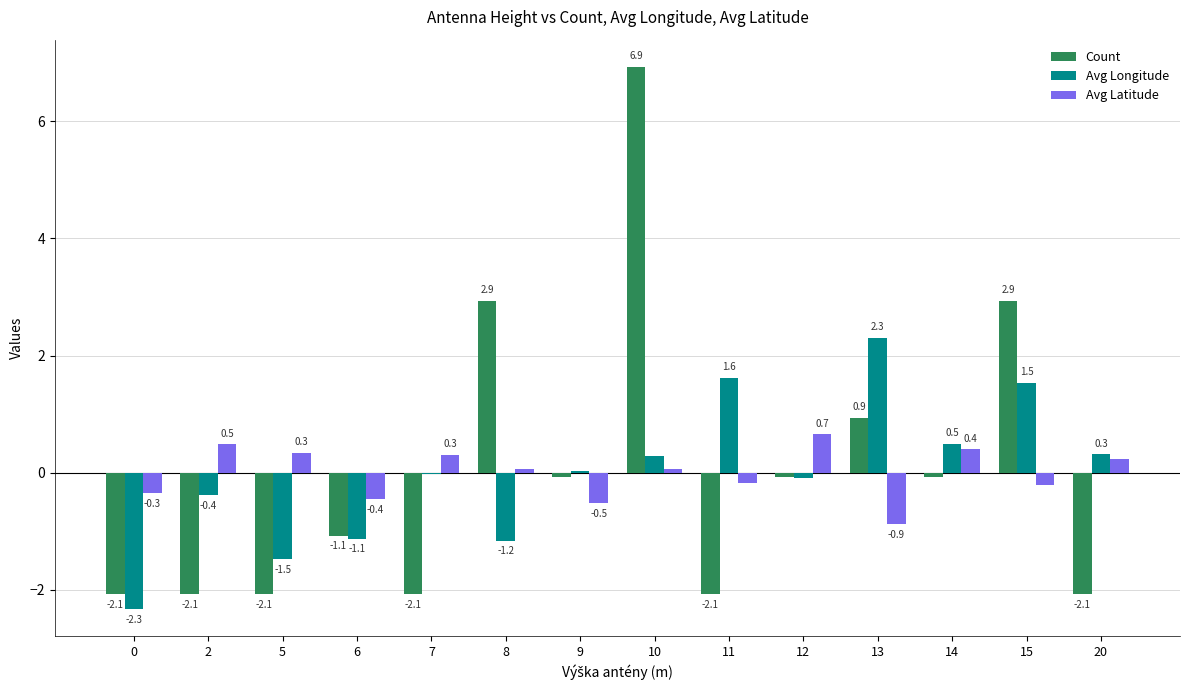

What is the total value across all series at 7?

-1.8